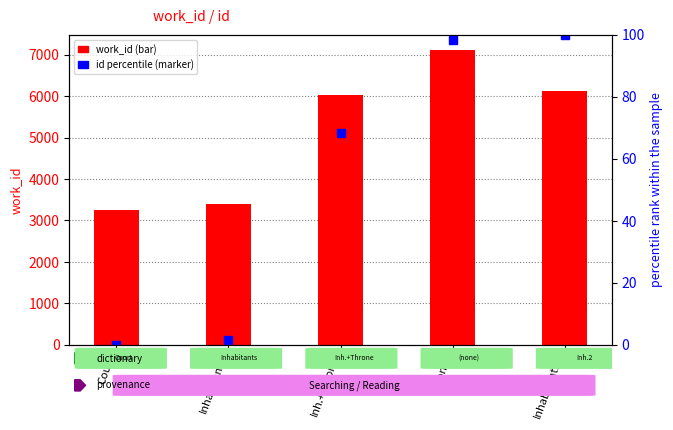

Reading left to right, extract all data points from this chart.

work_id: Court=3249.0	Inhabitants=3390.0	Inh.+Throne=6023.0	(none)=7120.0	Inhabitants2=6117.0
id percentile: Court=0.0	Inhabitants=1.5	Inh.+Throne=68.4	(none)=98.4	Inhabitants2=100.0